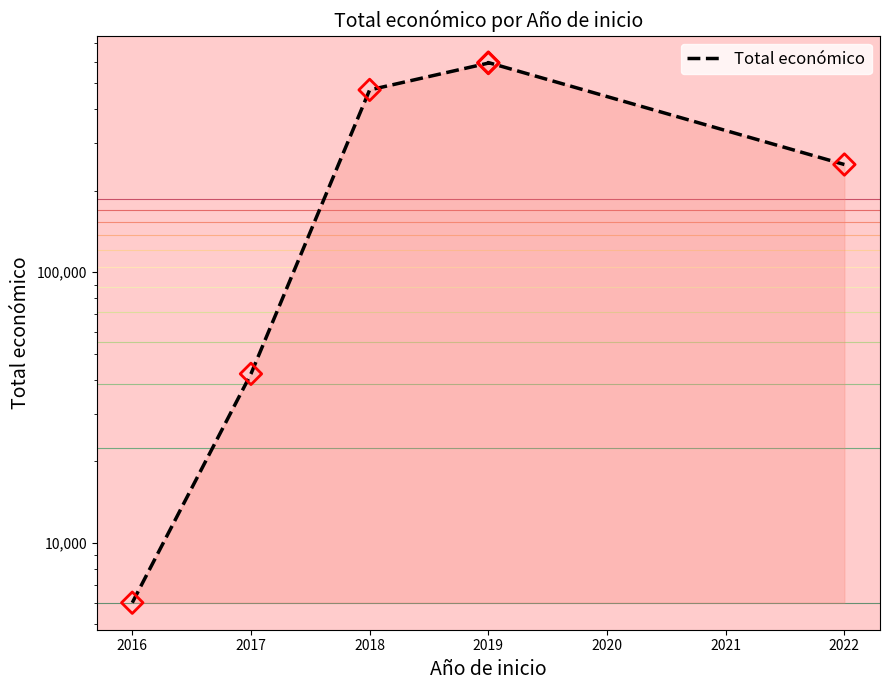

What is the change in value from 2017 to 2022?

+207838